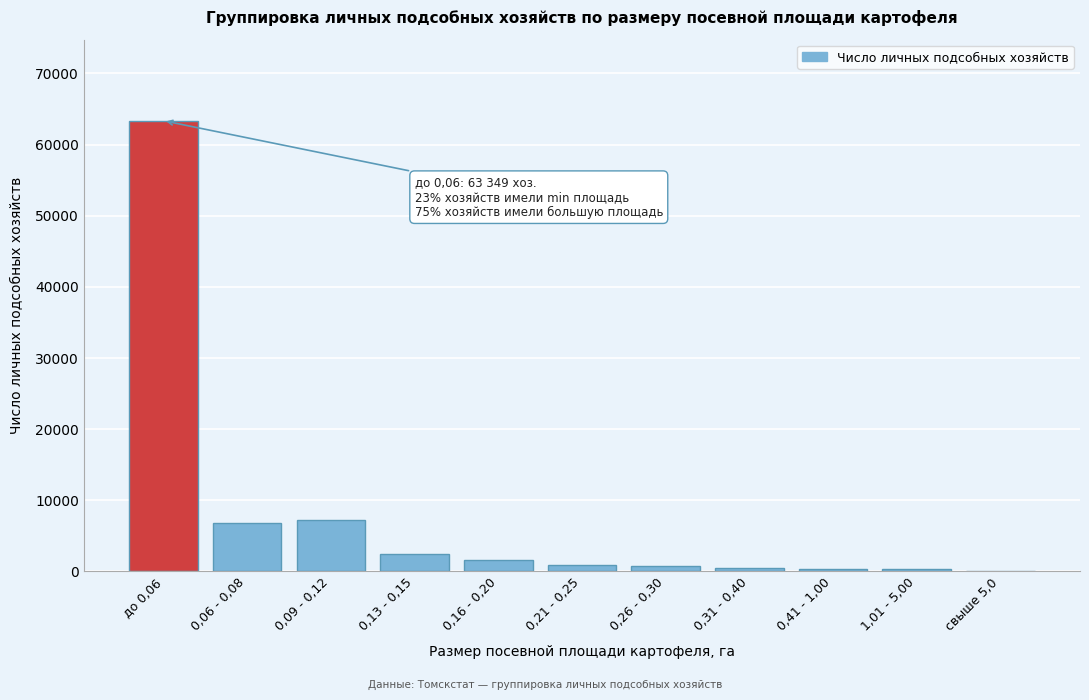

Which category has the highest value across all series?

до 0,06